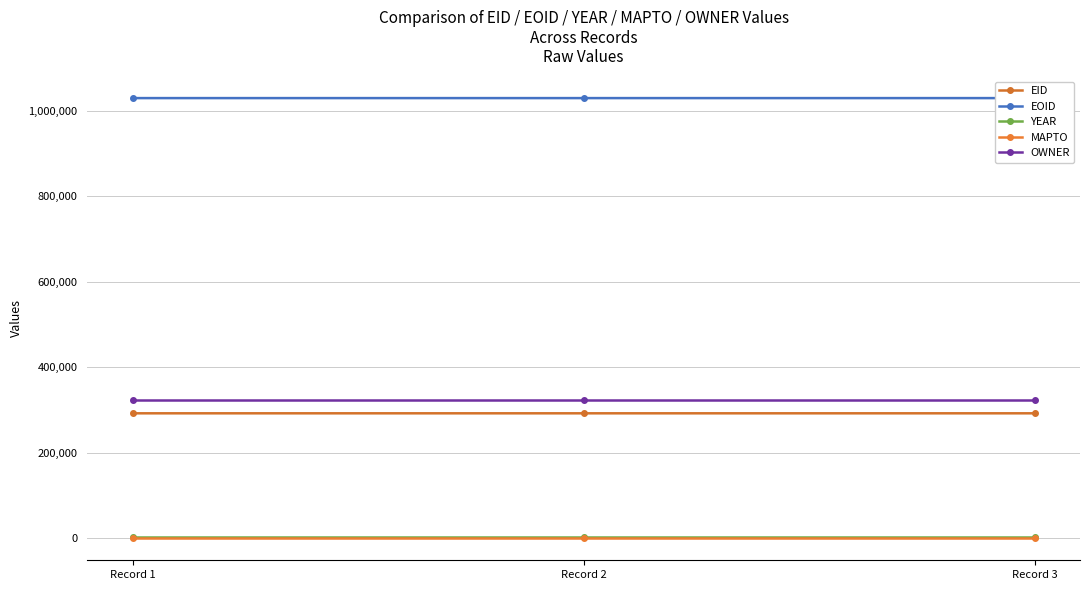

The value of YEAR at Record 1 is 931. True or false?

False